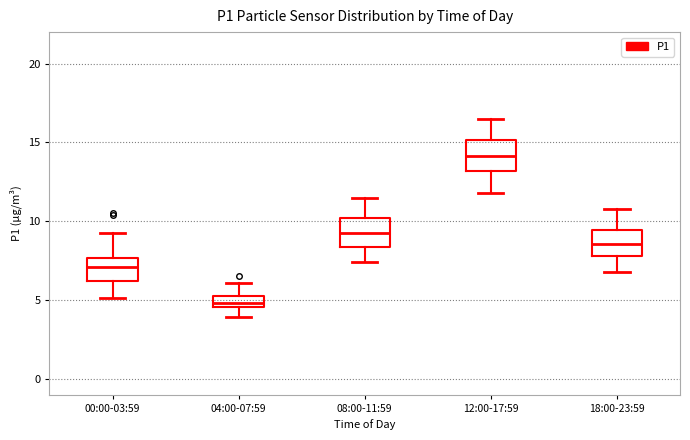

Where does the median line of the box for 04:00-07:59 sit on the y-axis? The values are not printed on the chart, so give them approximately, as read against the axis.

5.0